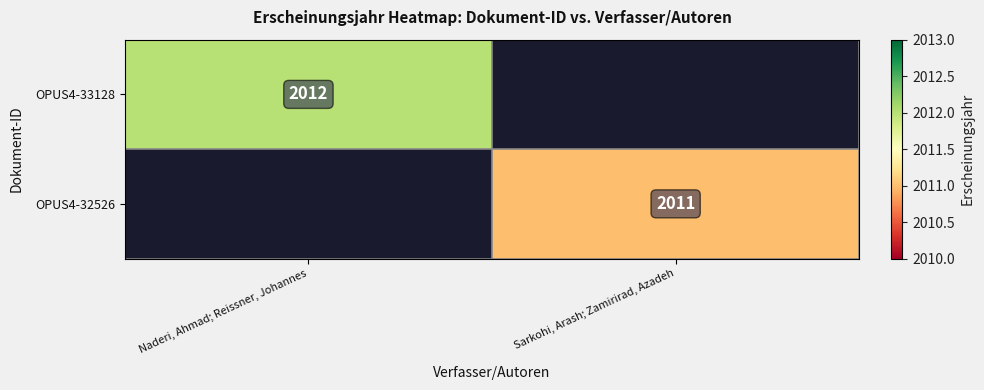

True or false: OPUS4-32526 has a value of 602 at Sarkohi, Arash; Zamirirad, Azadeh.

False